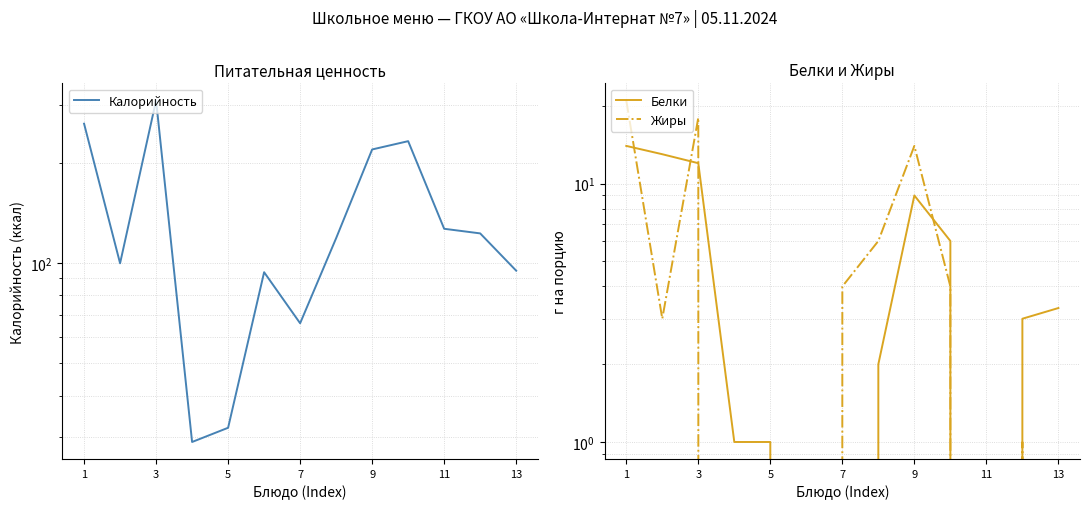

True or false: Калорийность and Жиры cross at least once.

False